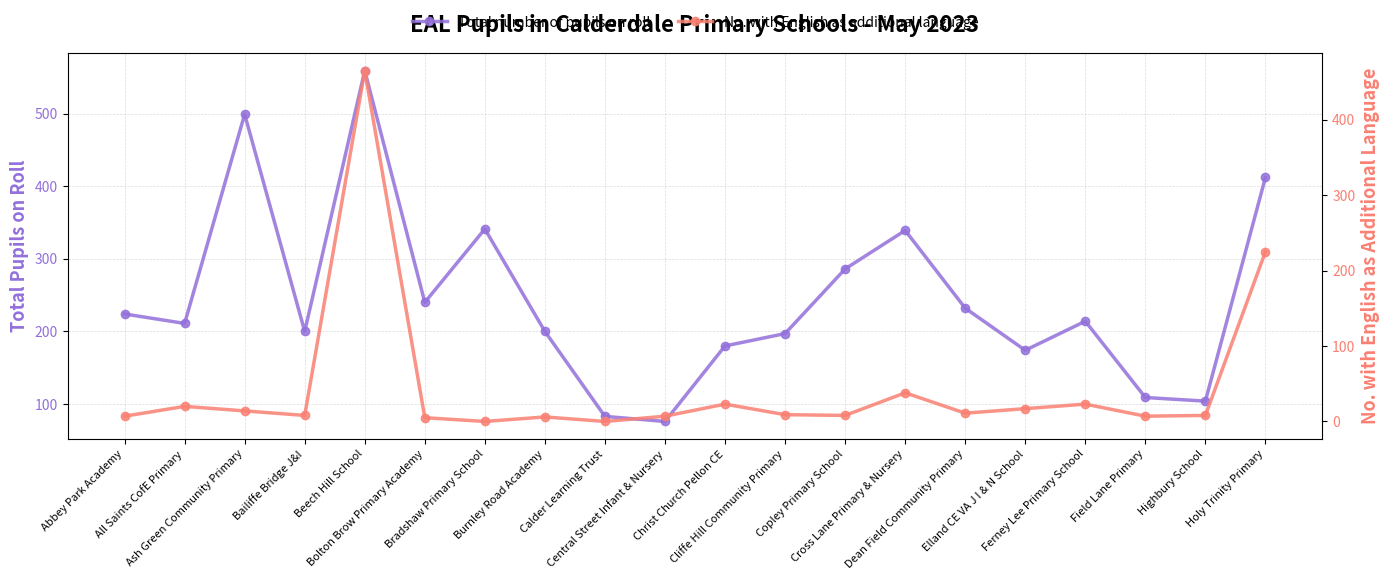

Reading left to right, list all the values displayed in this chart.

Total number of pupils on roll: Abbey Park Academy=224	All Saints CofE Primary=211	Ash Green Community Primary=499	Bailiffe Bridge J&I=200	Beech Hill School=559	Bolton Brow Primary Academy=240	Bradshaw Primary School=341	Burnley Road Academy=200	Calder Learning Trust=83	Central Street Infant & Nursery=76	Christ Church Pellon CE=180	Cliffe Hill Community Primary=197	Copley Primary School=286	Cross Lane Primary & Nursery=339	Dean Field Community Primary=232	Elland CE VA J I & N School=174	Ferney Lee Primary School=214	Field Lane Primary=109	Highbury School=104	Holy Trinity Primary=412
No. with English as additional language: Abbey Park Academy=7	All Saints CofE Primary=20	Ash Green Community Primary=14	Bailiffe Bridge J&I=8	Beech Hill School=465	Bolton Brow Primary Academy=5	Bradshaw Primary School=0	Burnley Road Academy=6	Calder Learning Trust=0	Central Street Infant & Nursery=7	Christ Church Pellon CE=23	Cliffe Hill Community Primary=9	Copley Primary School=8	Cross Lane Primary & Nursery=38	Dean Field Community Primary=11	Elland CE VA J I & N School=17	Ferney Lee Primary School=23	Field Lane Primary=7	Highbury School=8	Holy Trinity Primary=225